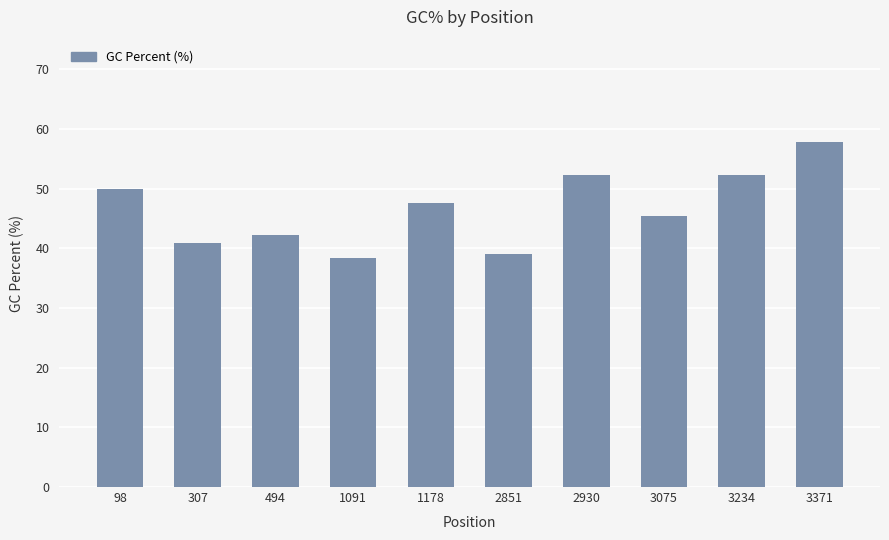

What is the difference between the maximum and minimum values?

19.4